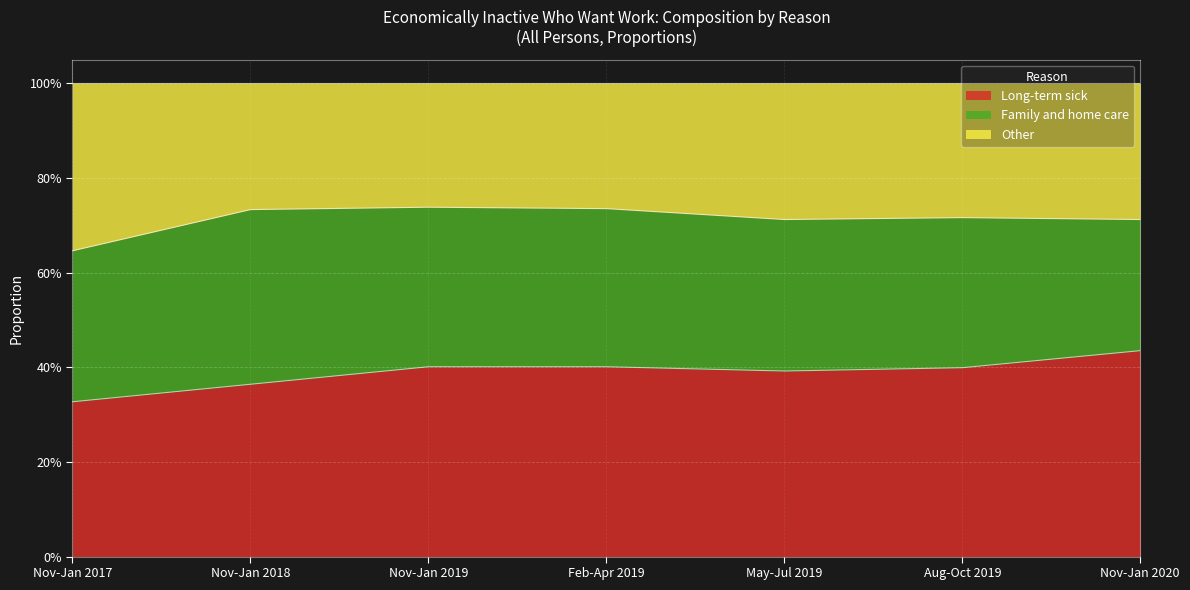

Does the chart display data point markers on the line(s)?

No